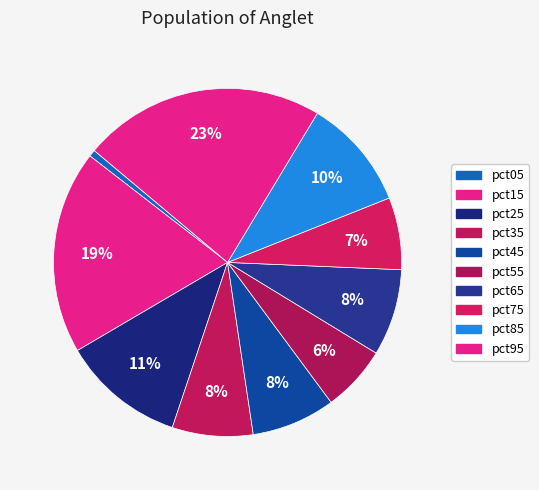

Is pct75 the majority of the pie?

No